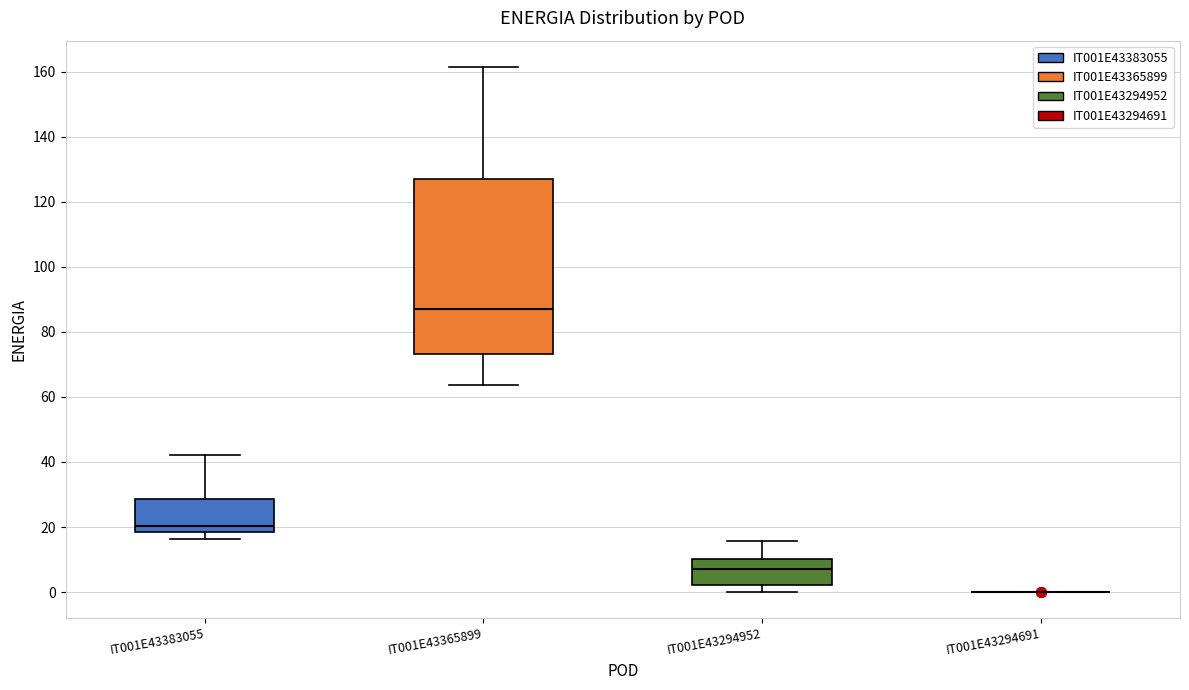

Reading left to right, transcribe this box plot: for each box, give where its median line is, the range the box spans, and where its two whiskers end, as read against the y-axis. The values are not printed on the chart, so give them approximately, as read against the axis.

IT001E43383055: median 20, box 18 to 28, whiskers 16 to 42
IT001E43365899: median 88, box 74 to 126, whiskers 64 to 162
IT001E43294952: median 6, box 2 to 10, whiskers 0 to 16
IT001E43294691: box collapsed to a line at 0, whiskers 0 to 0